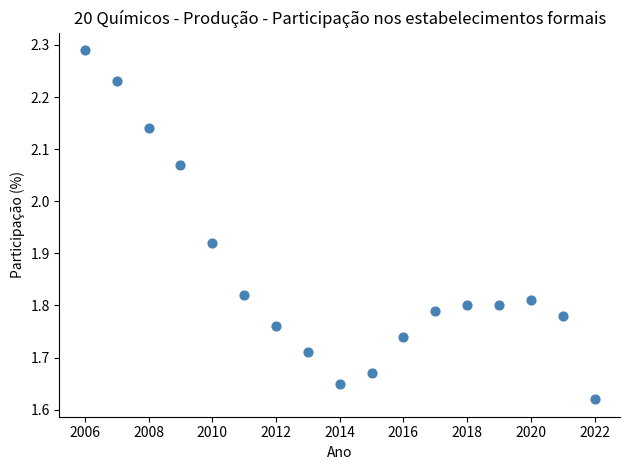

What is the range of Y values (max minus min)?

0.7